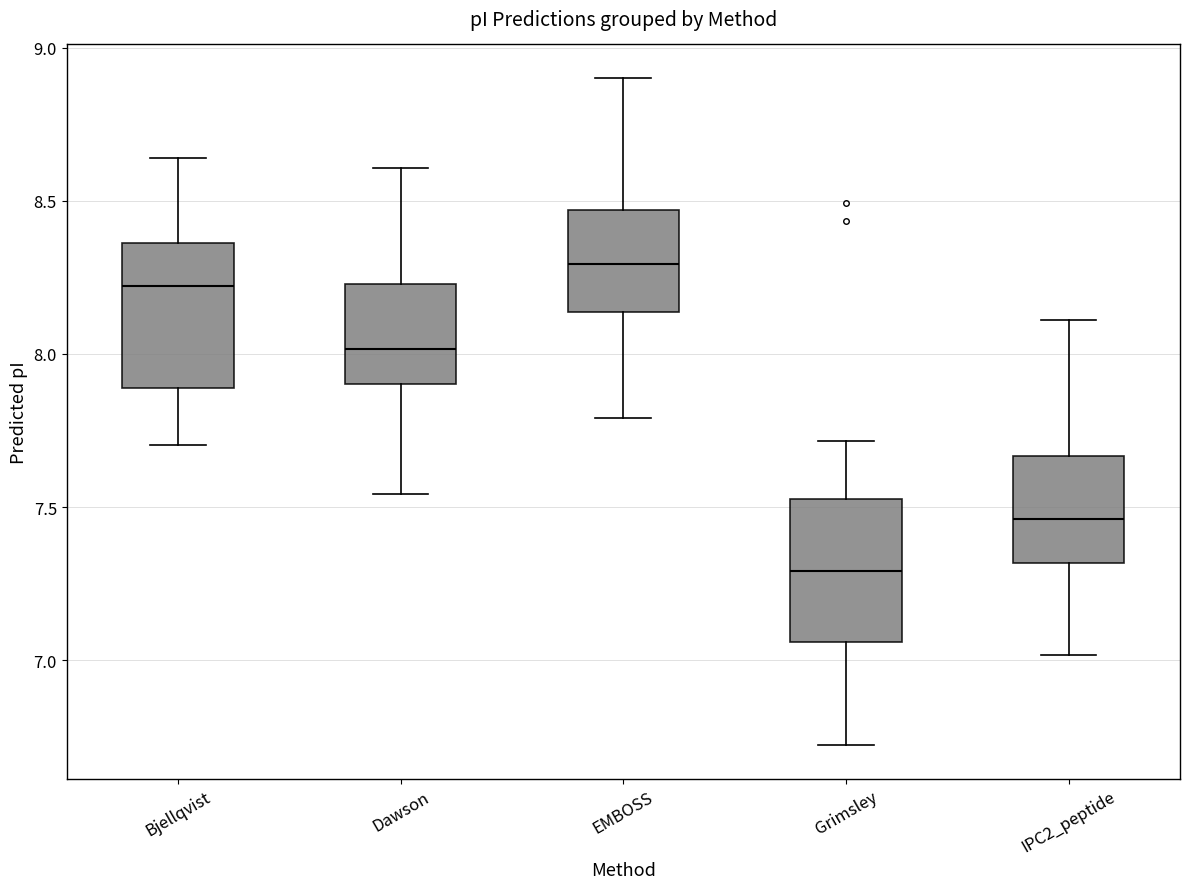

Where is the lower edge of the box for Dawson on the y-axis? The values are not printed on the chart, so give them approximately, as read against the axis.

7.90